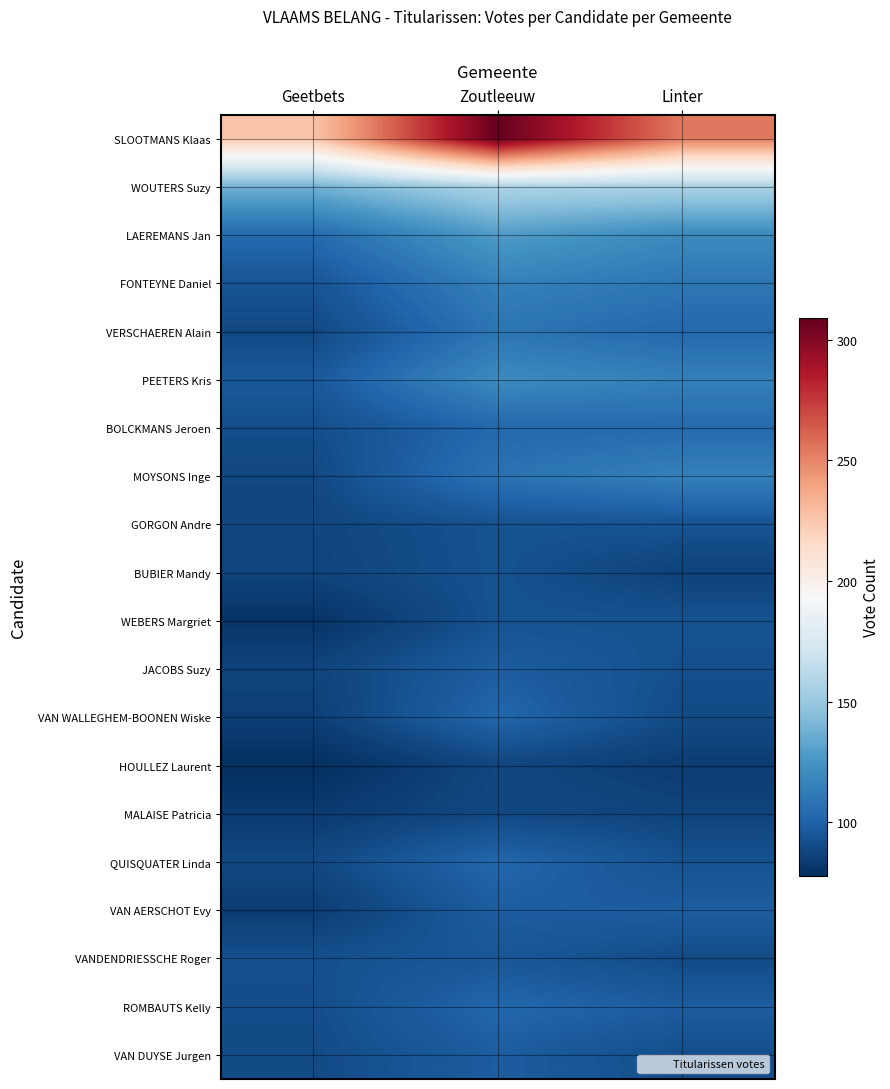

How many categories are shown in the chart?

3